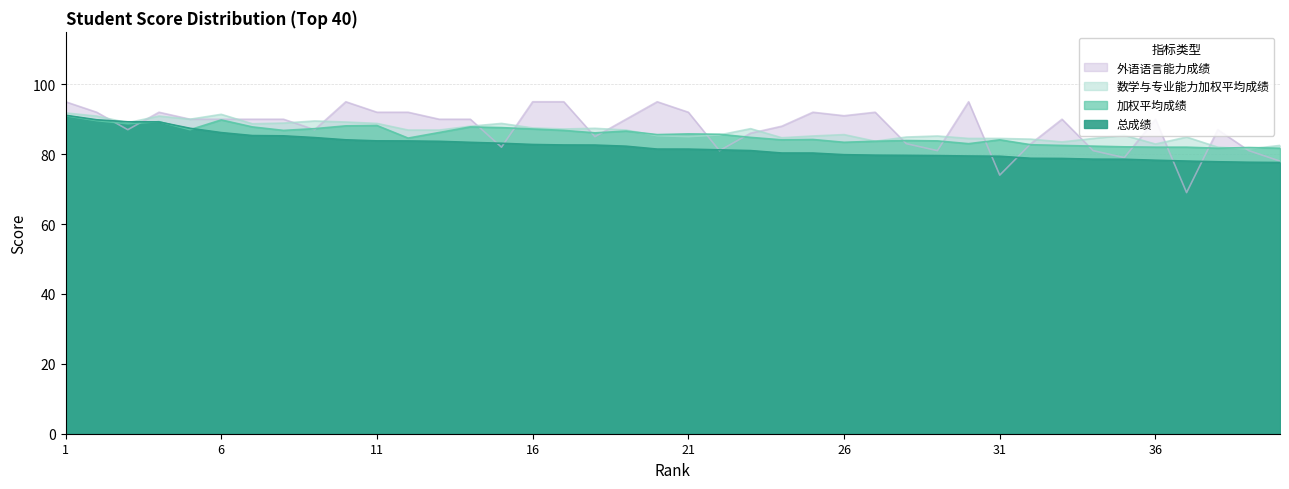

What is the greatest value displayed?

95.0